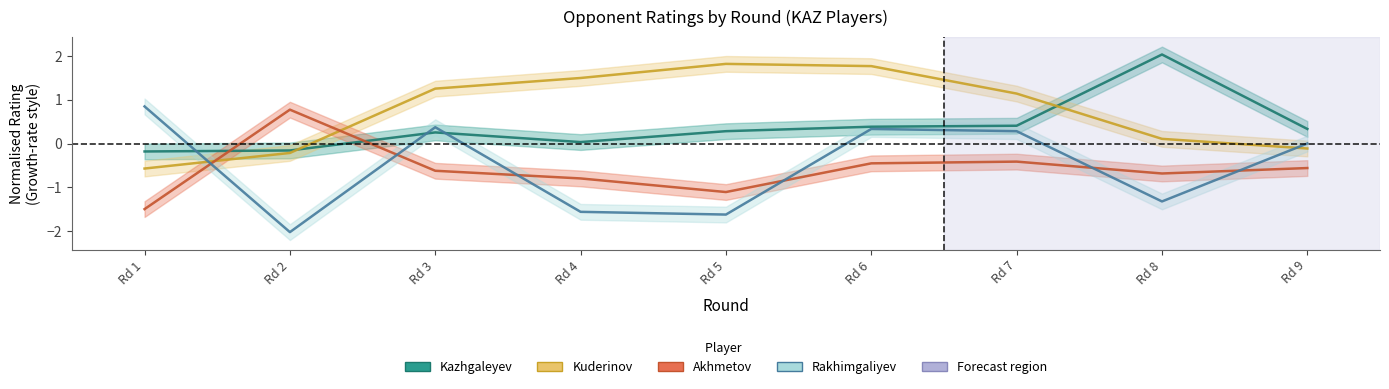

At Rd 8, list the series in order from smallest to largest.

Rakhimgaliyev, Akhmetov, Kuderinov, Kazhgaleyev